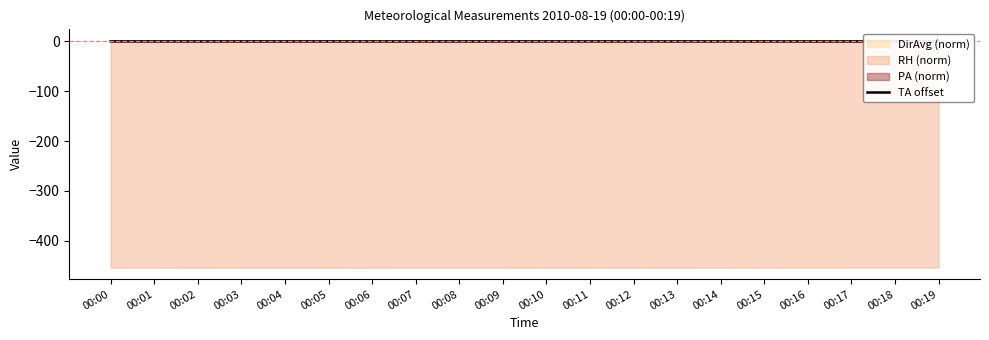

Where is the first local maximum?

00:02